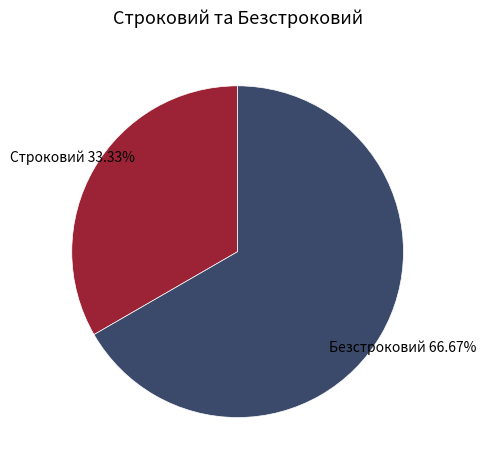

To the nearest percent, what is the difference between the largest and smallest slice percentages?

33%